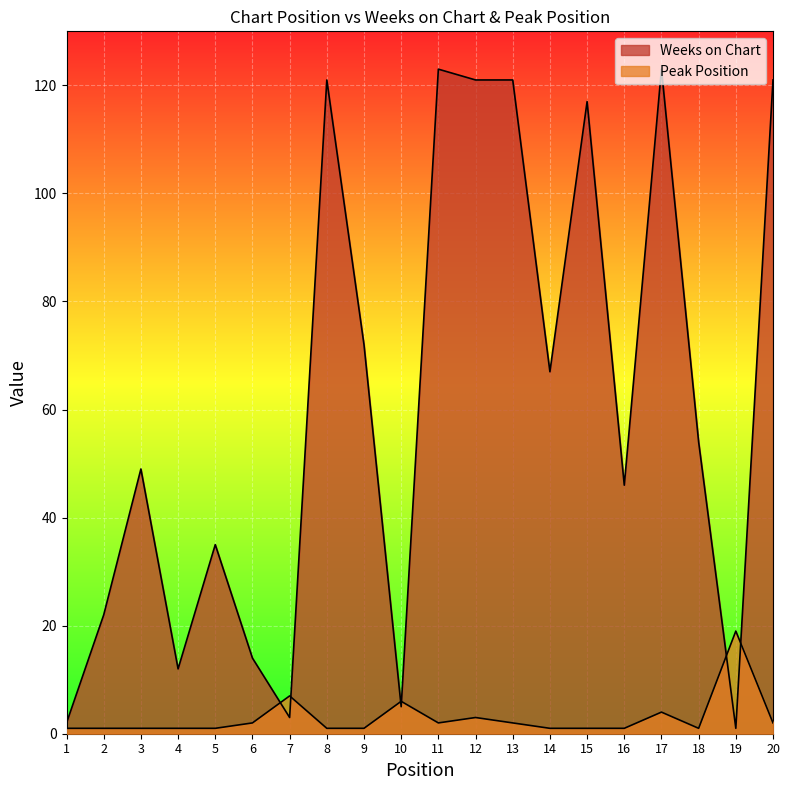

How many interior local peaks does the Peak Position series have?

5